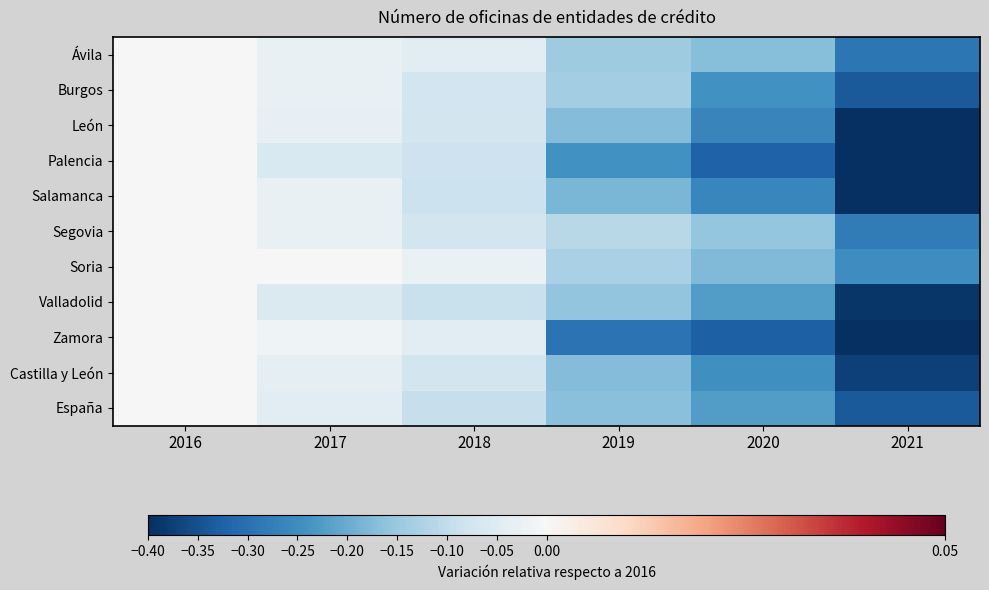

Which series has the largest range (max minus min)?

Palencia